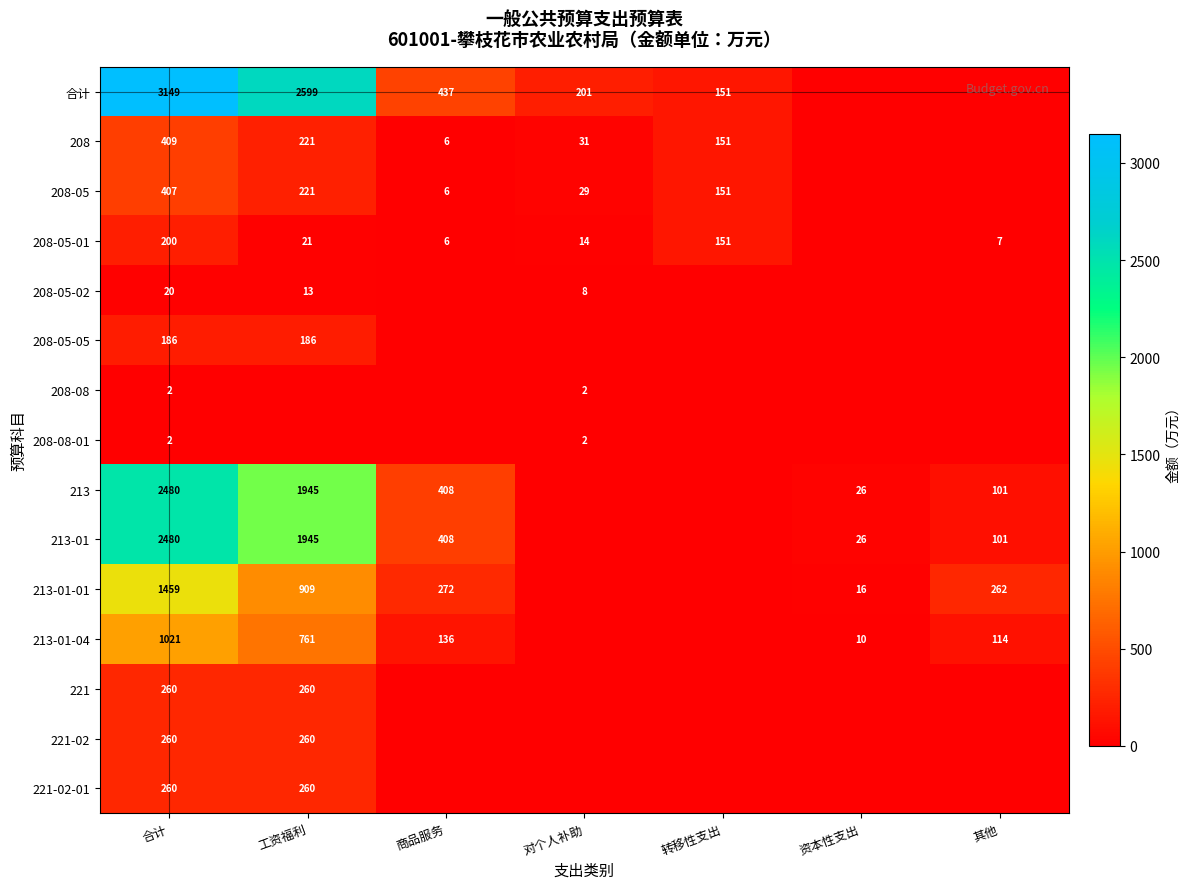

The value of 208 at 工资福利 is 221. True or false?

True